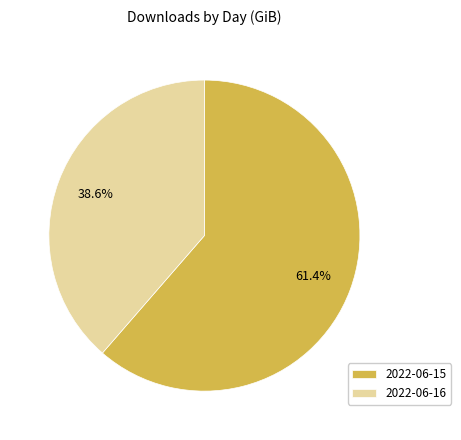

What percentage is the 2022-06-16 slice, to the nearest percent?

39%